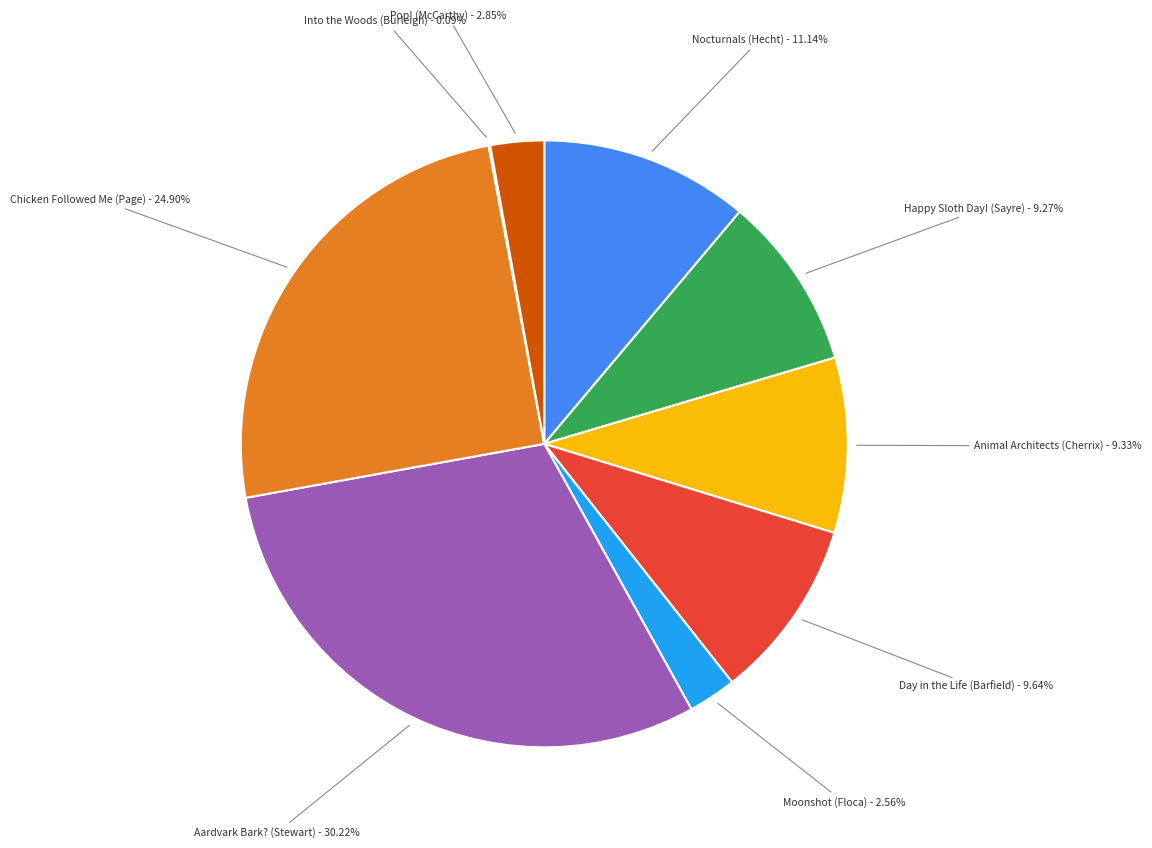

Combined, do Animal Architects (Cherrix) and Pop! (McCarthy) account for over 50%?

No